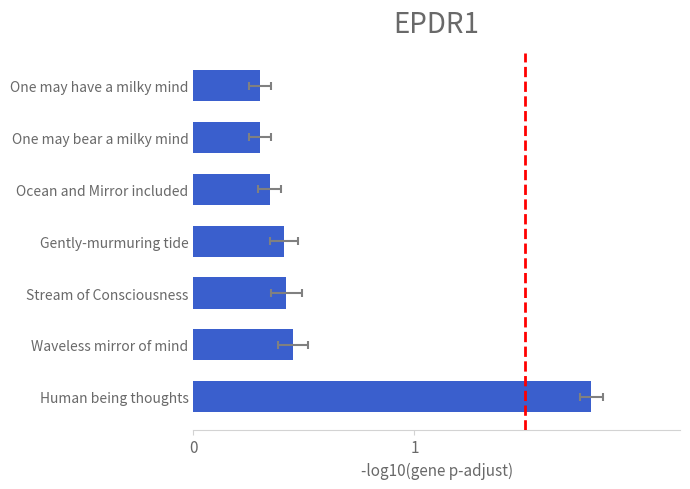

Is it true that the value at 0 is 0.1?

False